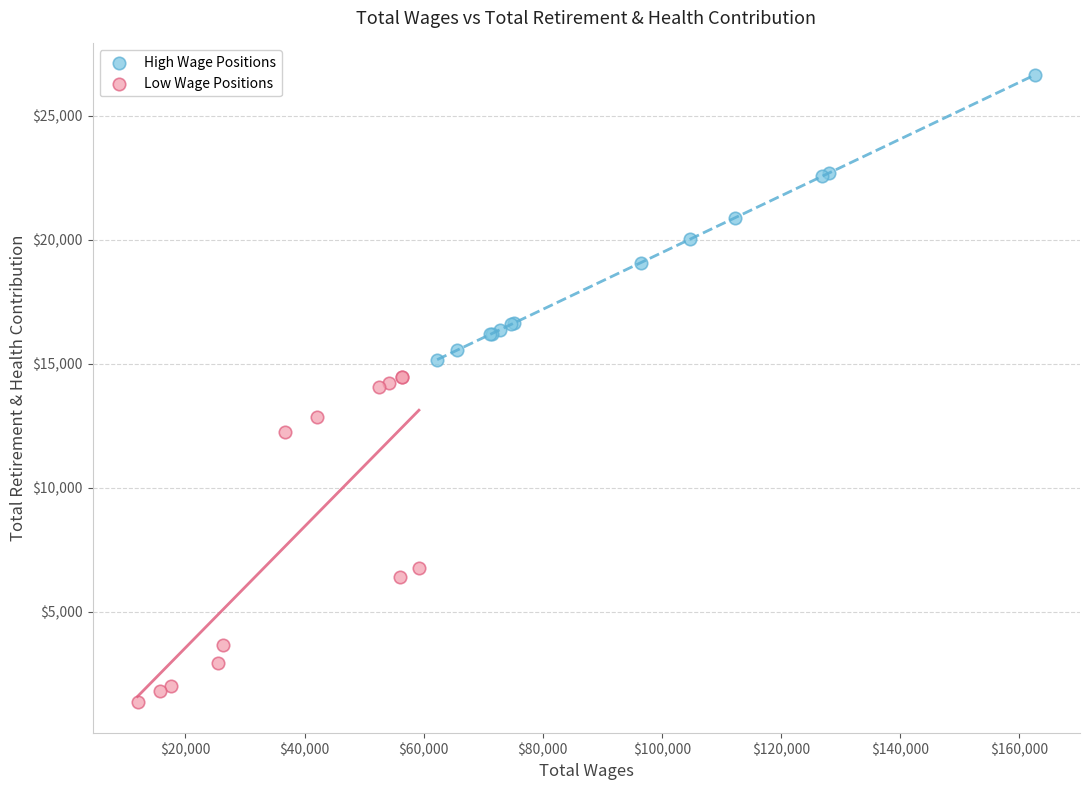

What are all the series names shown in the legend?

High Wage Positions, Low Wage Positions